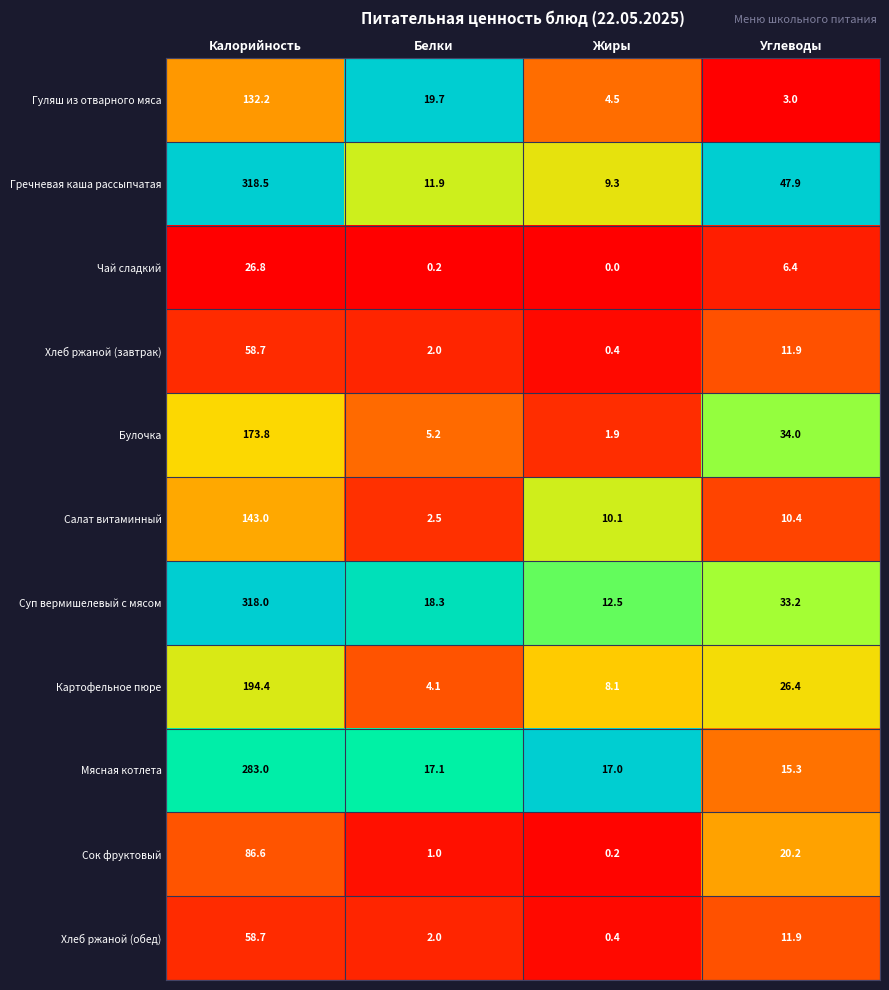

Which category has the lowest value across all series?

Жиры